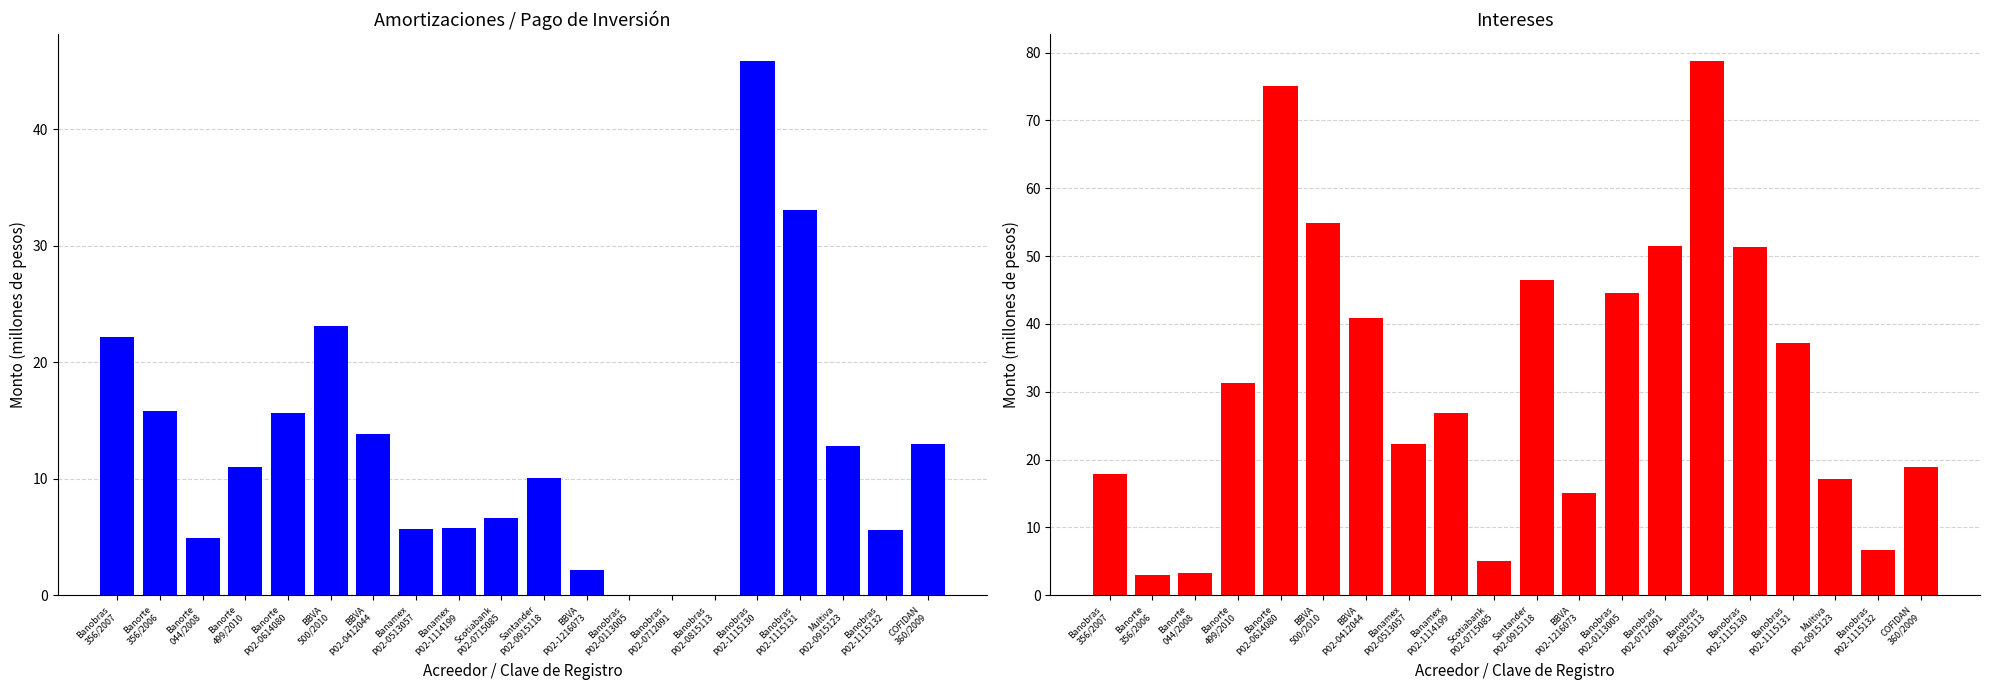

Between Banorte
044/2008 and Banorte
499/2010, which series saw the biggest shift?

Intereses (pesos)